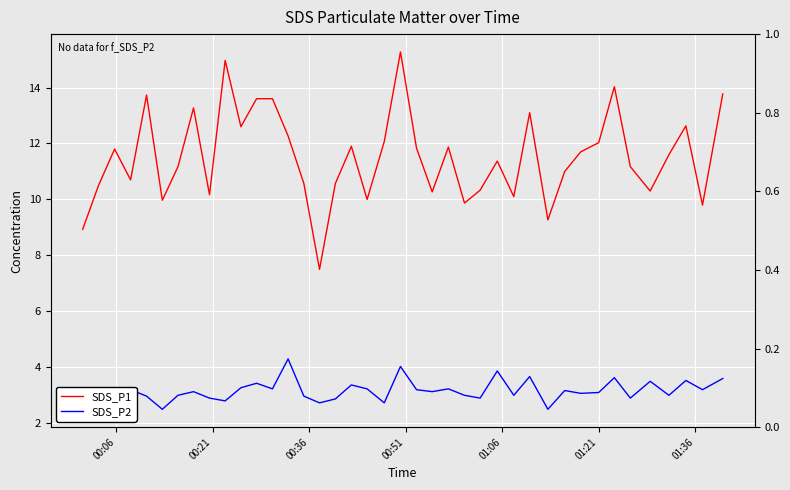

Does the chart display data point markers on the line(s)?

No